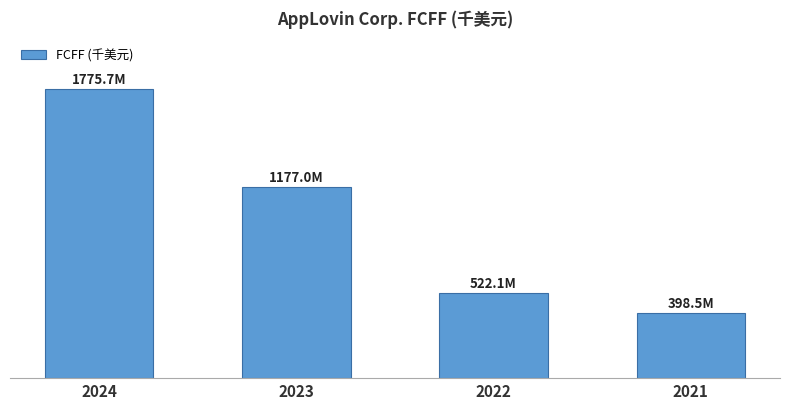

The chart shows a value of 2450658 at 2024. True or false?

False